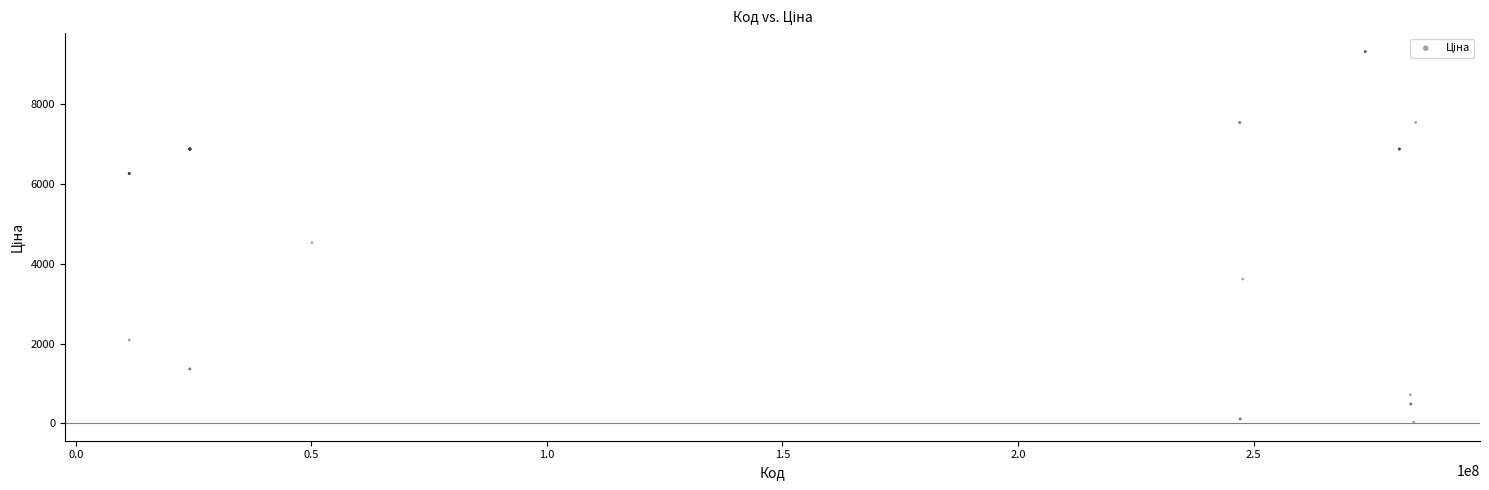

What Y value in the scatter plot is closest to 4676?

4531.4